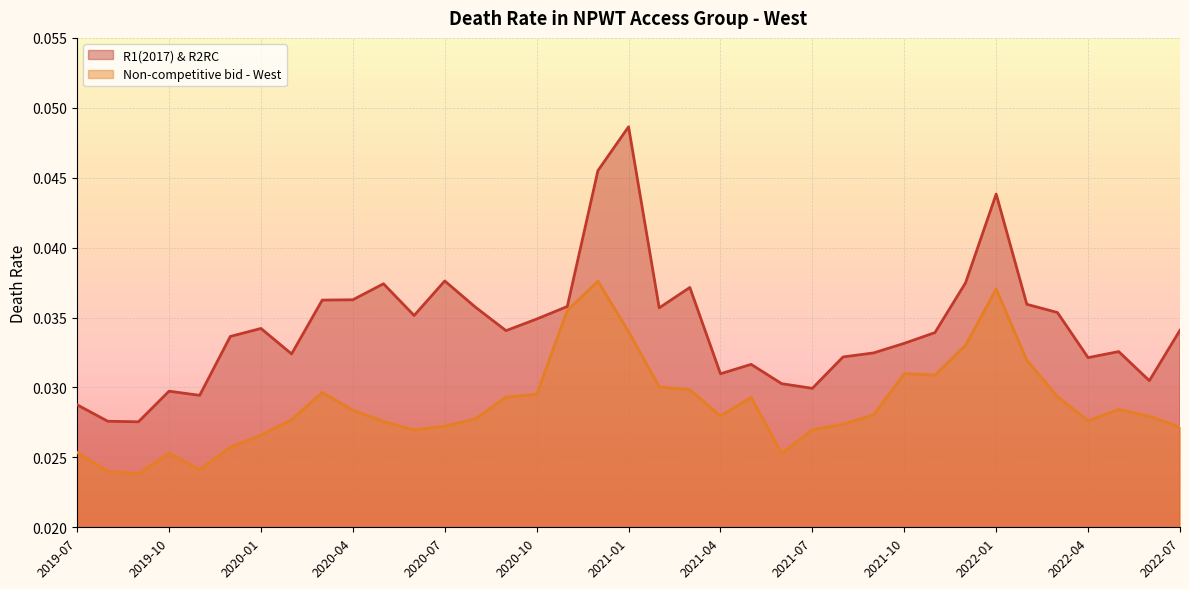

Count the Non-competitive bid - West values in the range 0 to 1.

37